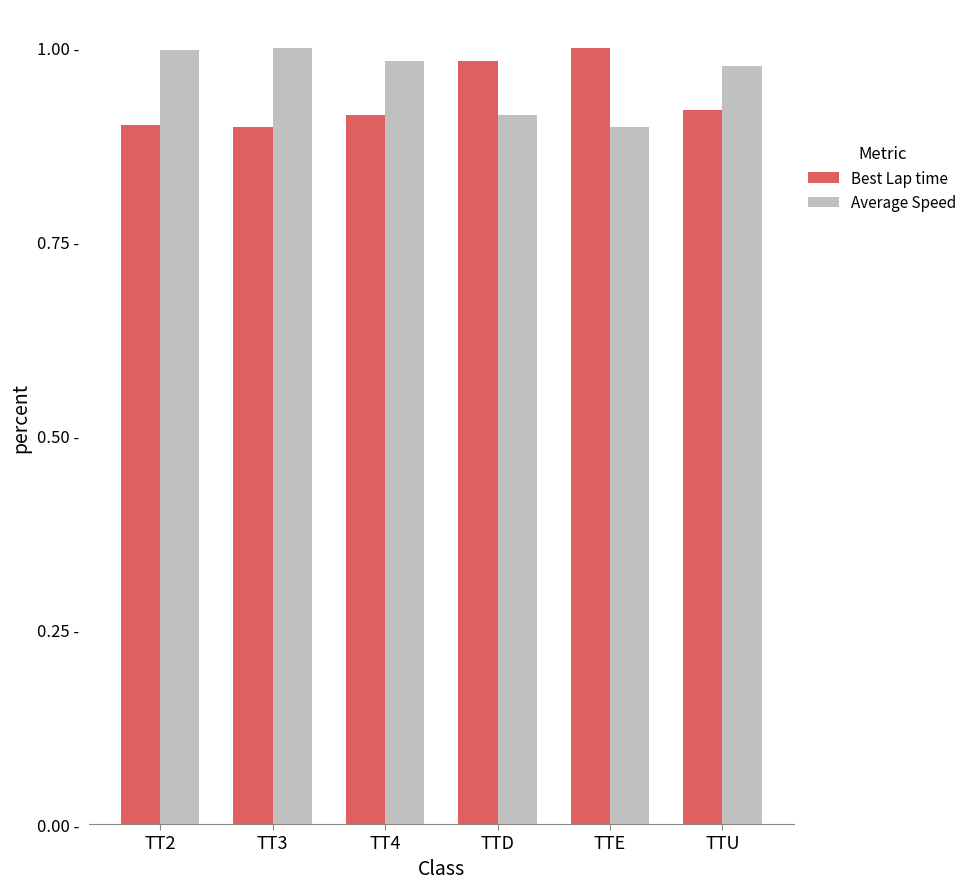

Which series has the largest total across all categories?

Average Speed